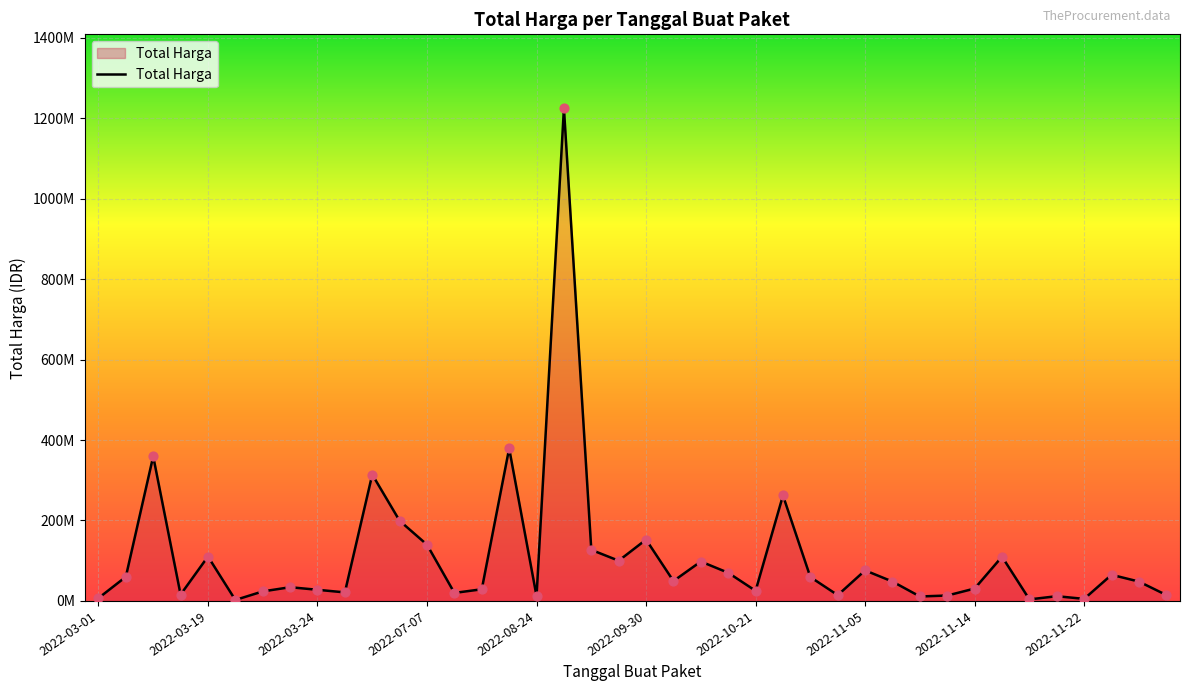

Does the chart have visible grid lines?

Yes